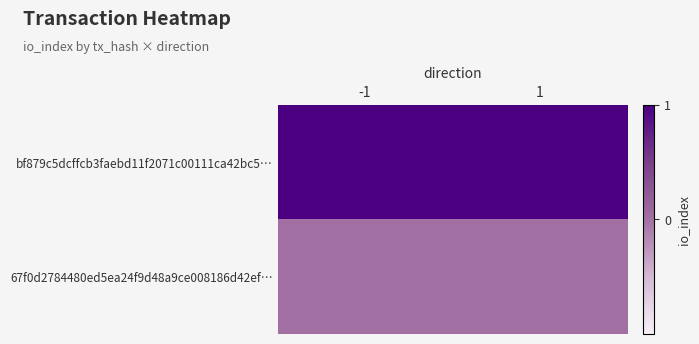

Between 1 and -1, which is larger?

1